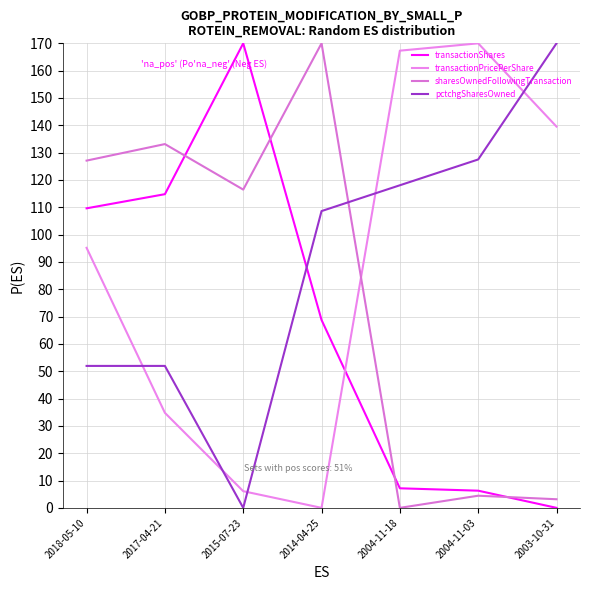

What position from the left is 2017-04-21?

2